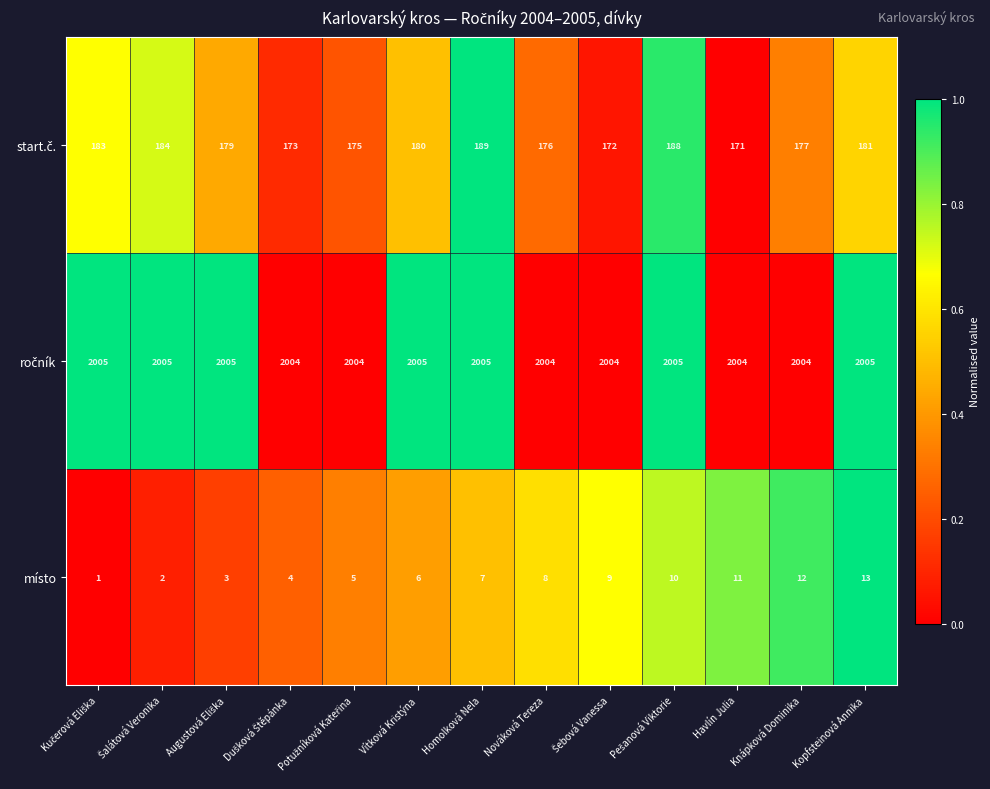

What is the difference between the maximum and minimum values in the místo series?

12